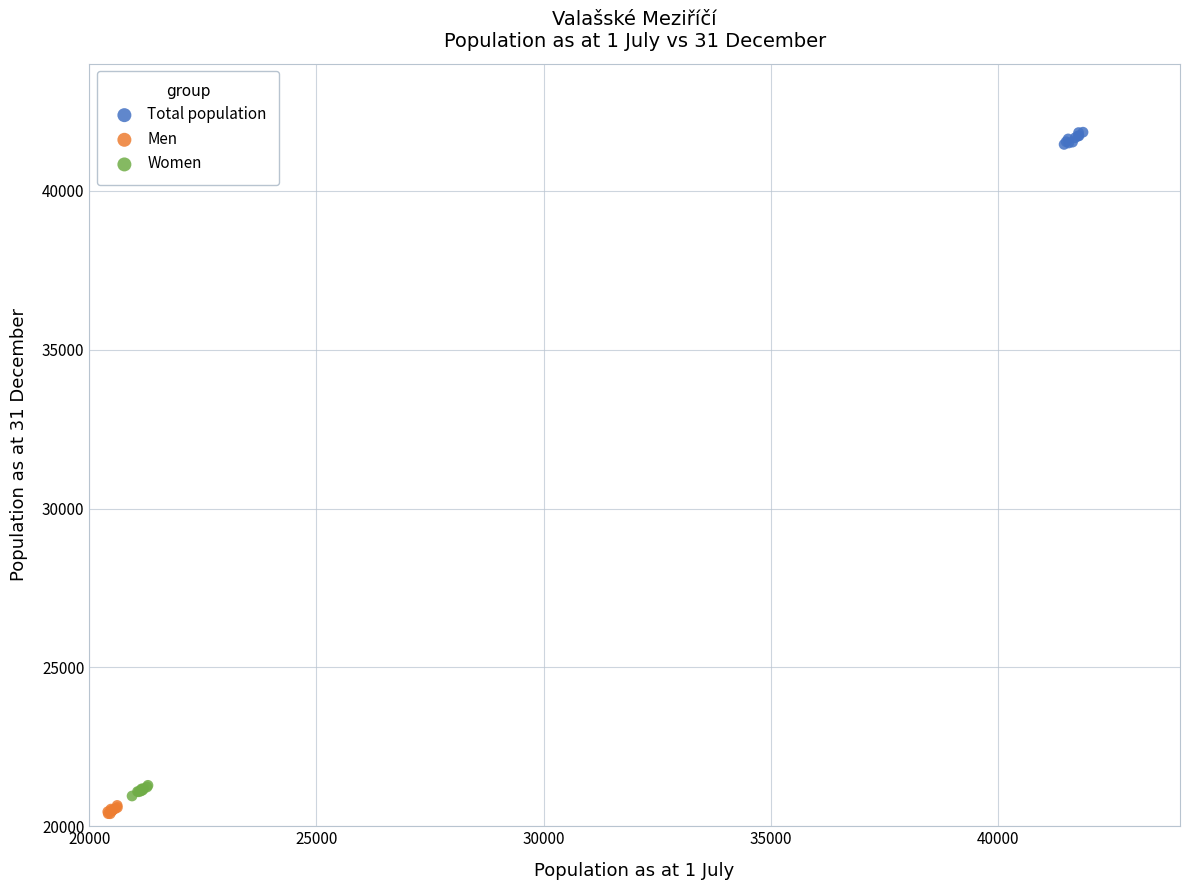

Which series contains the lowest Y value?

Men